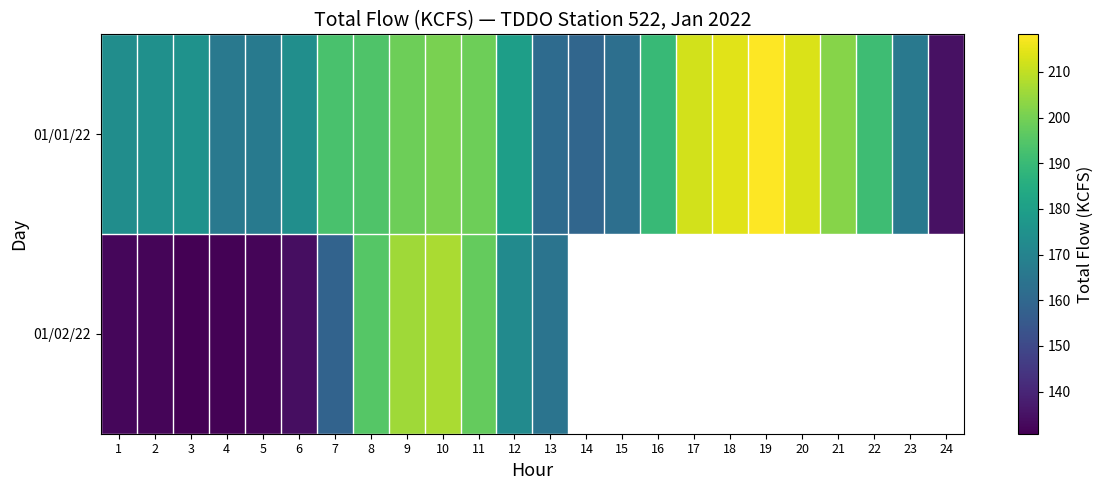

What is the sum of all 01/01/22 values?

4421.9